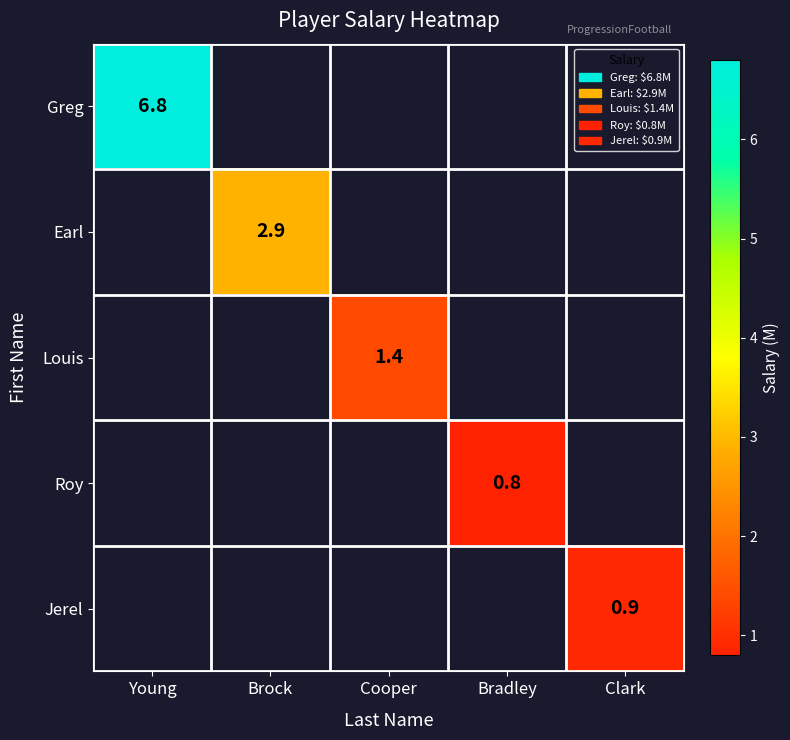

True or false: Greg has a value of 6.8 at Young.

True